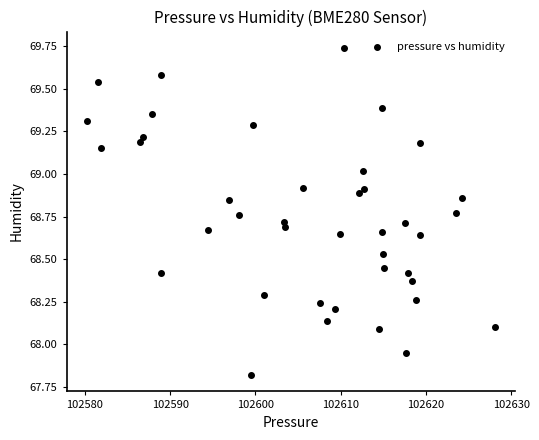

What is the range of X values (max minus min)?

47.8